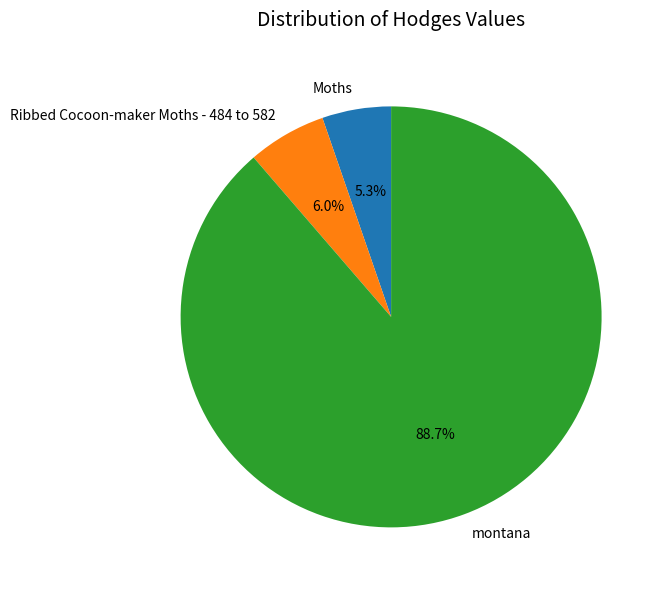

Which category has the biggest portion of the pie?

montana